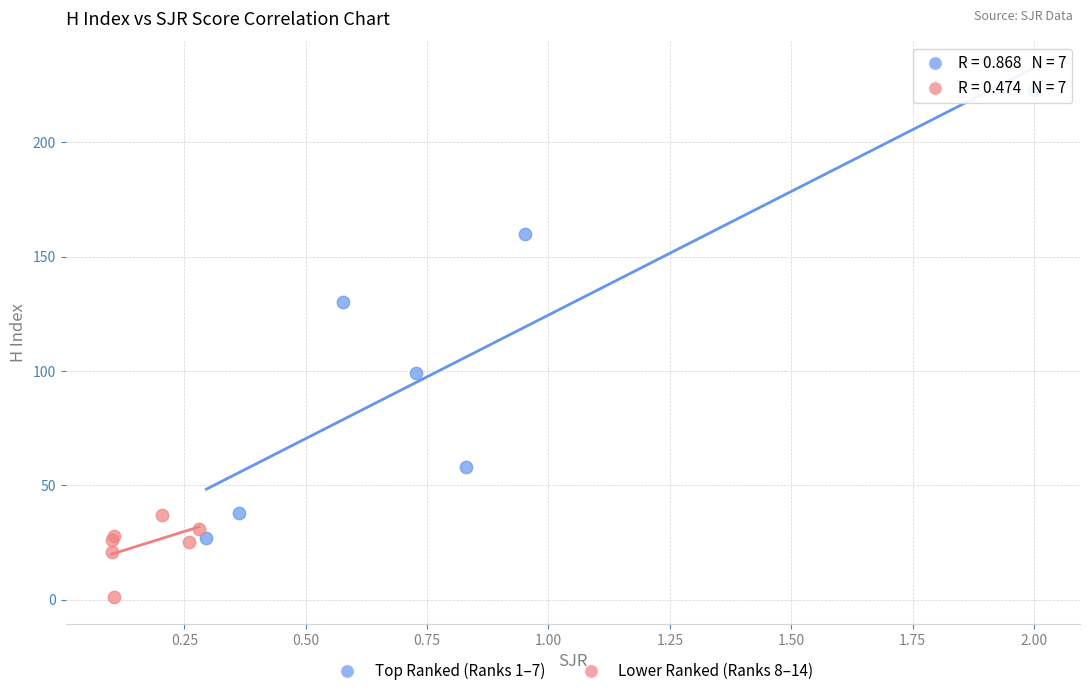

Which series reaches the minimum Y coordinate?

Lower Ranked (Ranks 8–14)